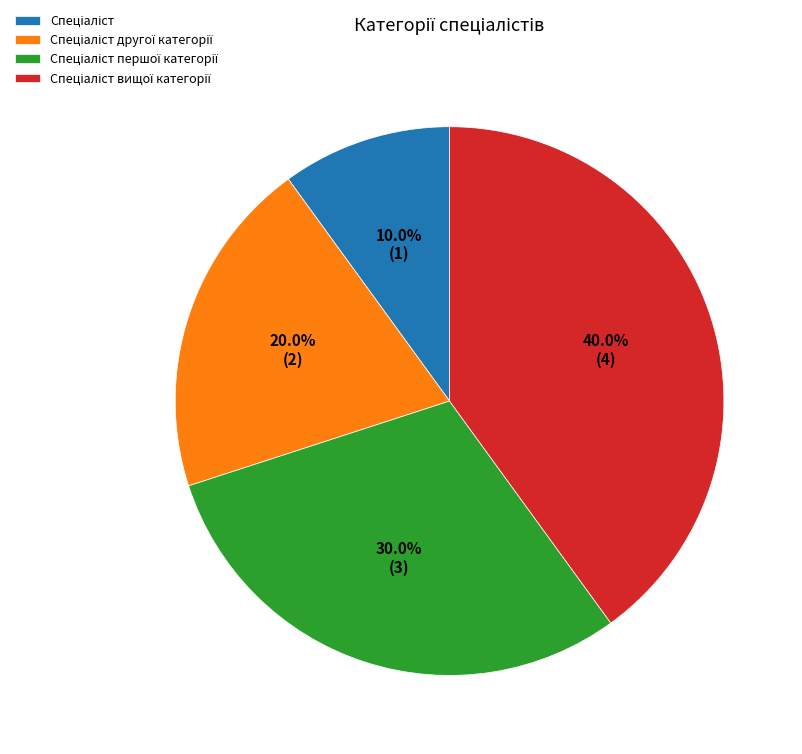

Is there any slice that represents more than half of the pie?

No